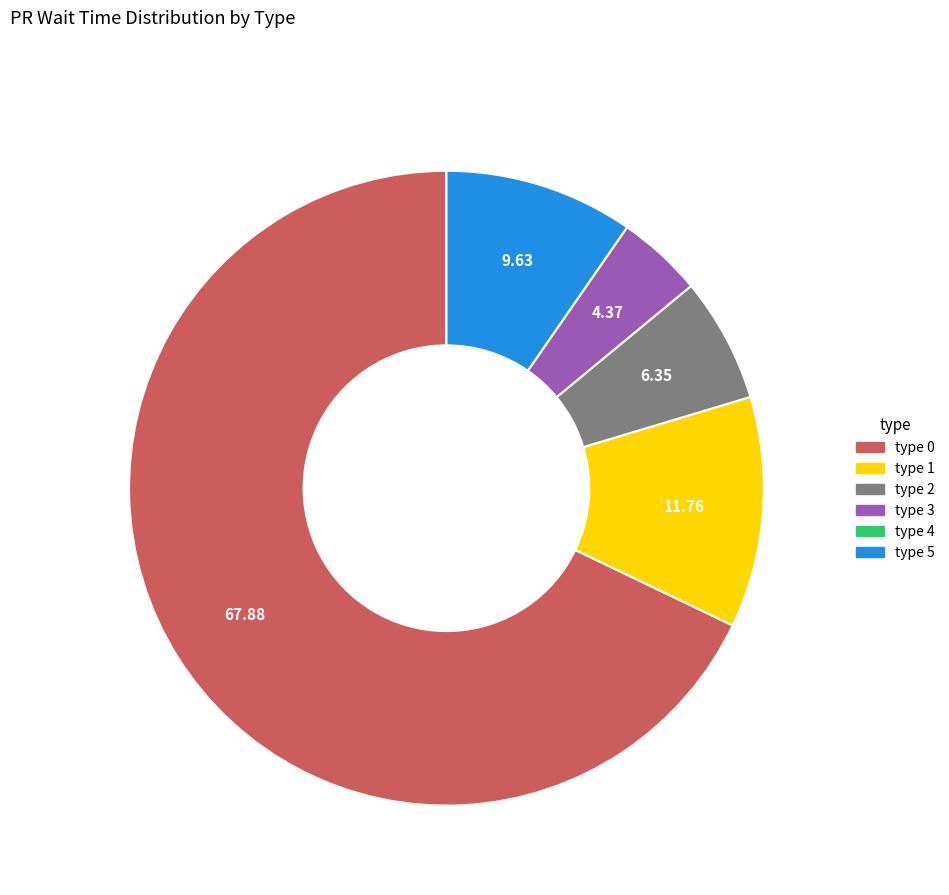

Does any single category account for the majority?

Yes